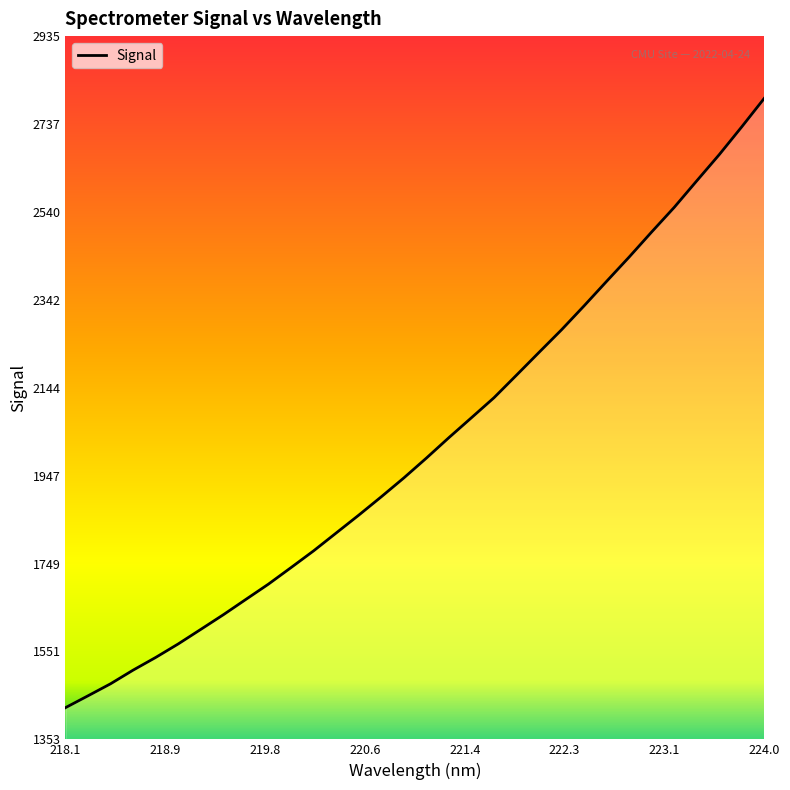

How many lines are shown in the chart?

1